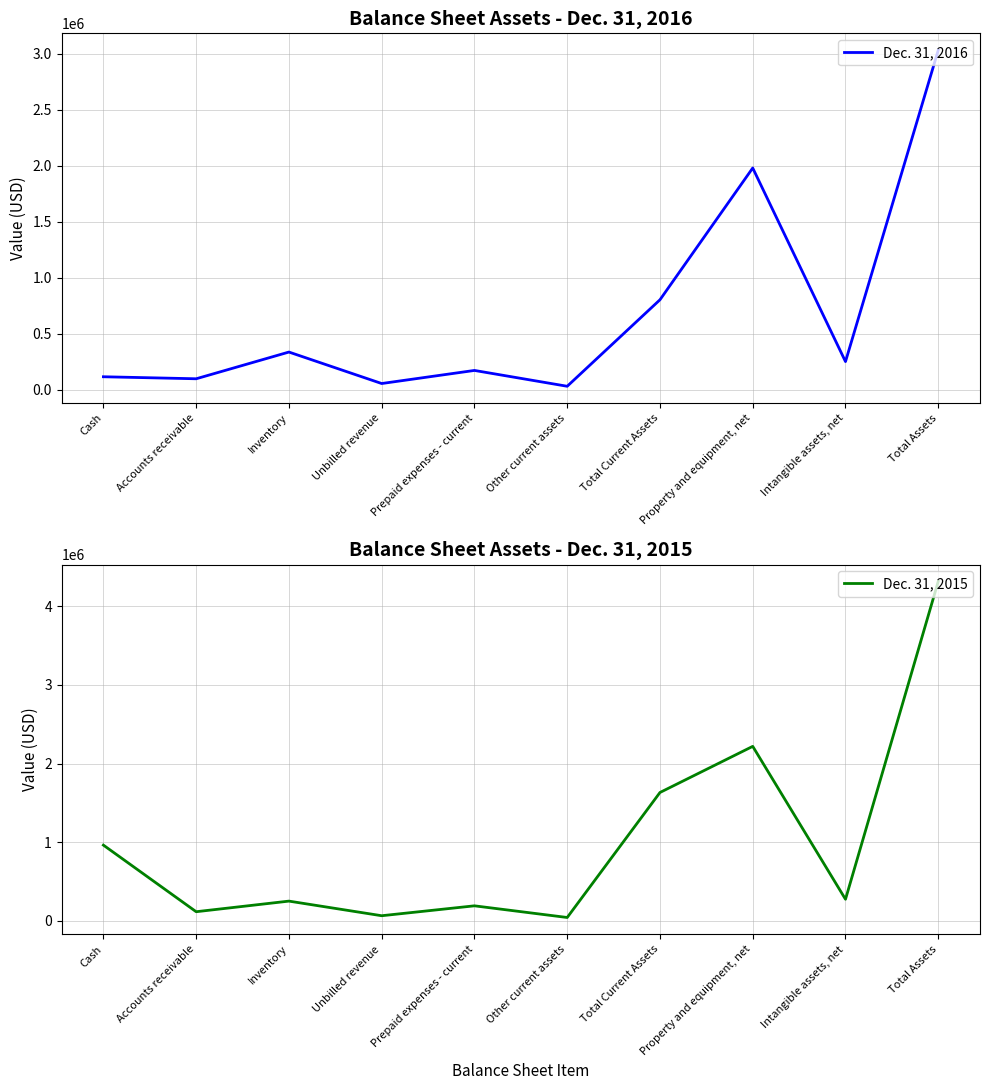

At which category is the sum across all series the highest?

Total Assets